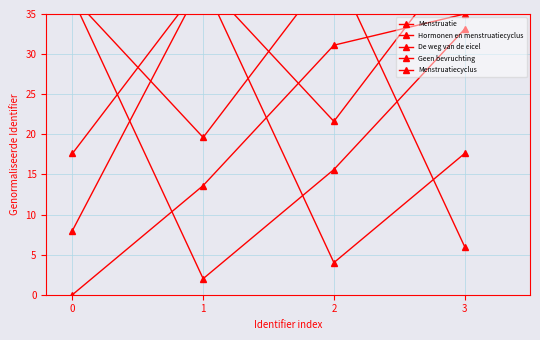

At which label does Menstruatiecyclus first exceed 39?

1